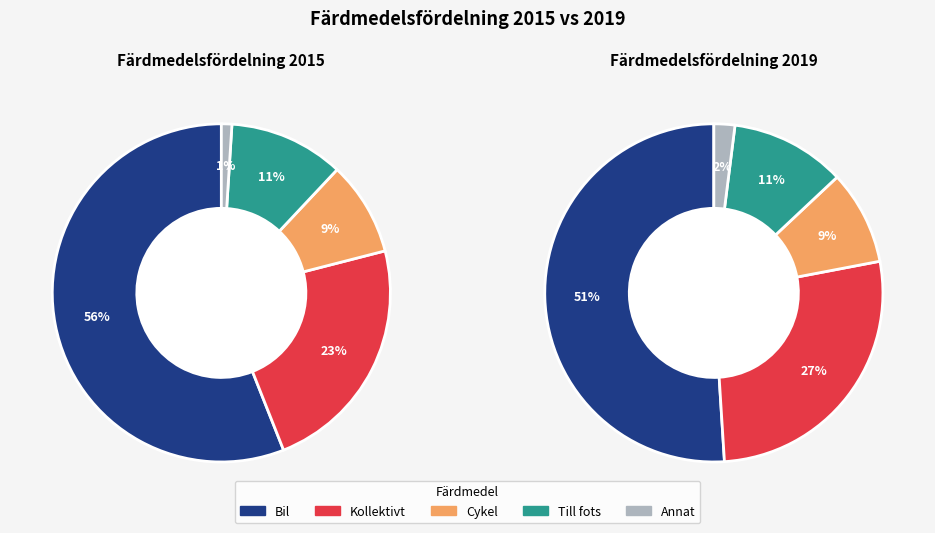

Does any single category account for the majority?

Yes